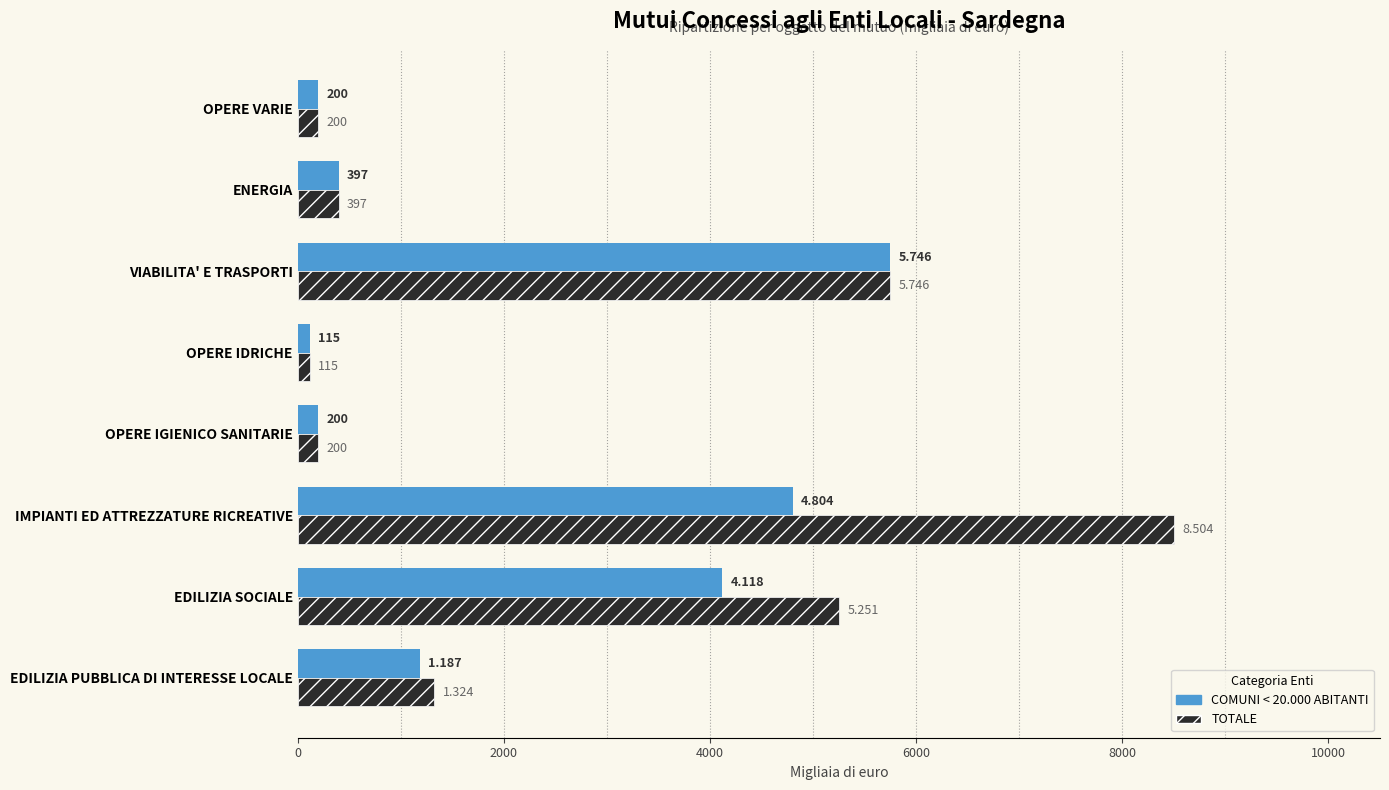

Which series has the largest range (max minus min)?

TOTALE